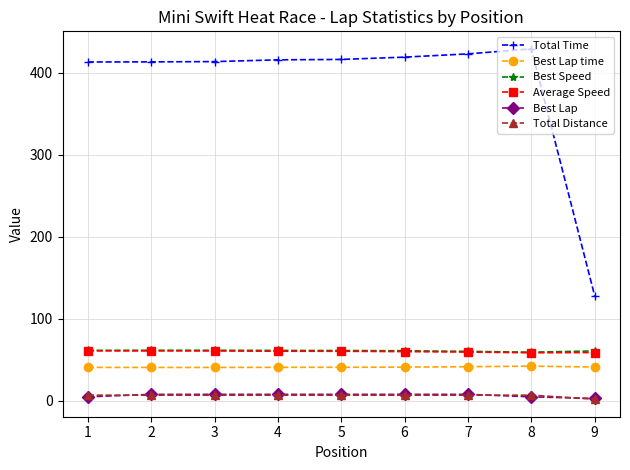

Which series has the largest total across all categories?

Total Time